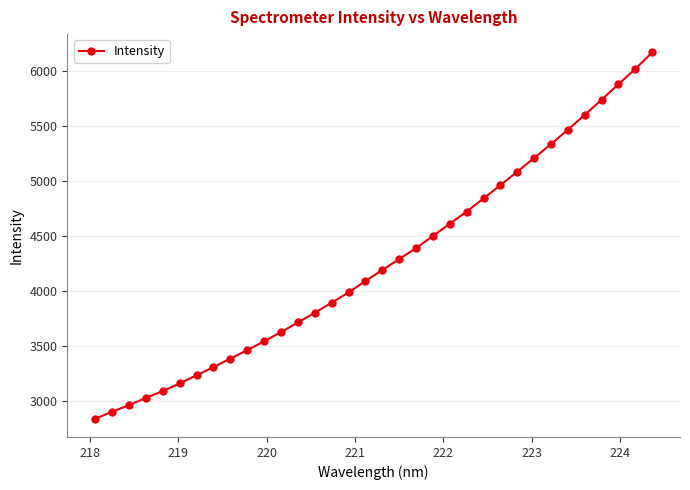

Count the number of categories in the chart.

34